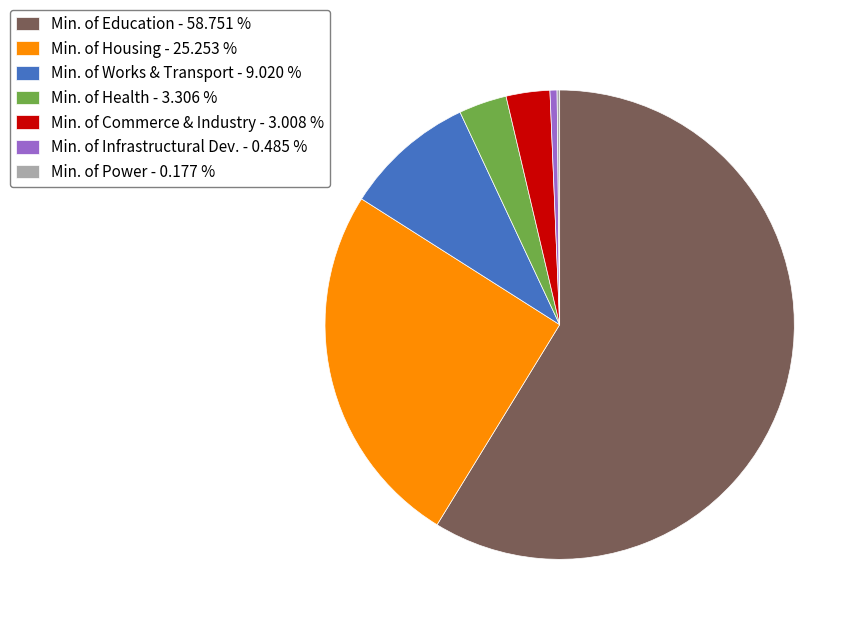

Which slice is the largest?

Min. of Education - 58.751 %